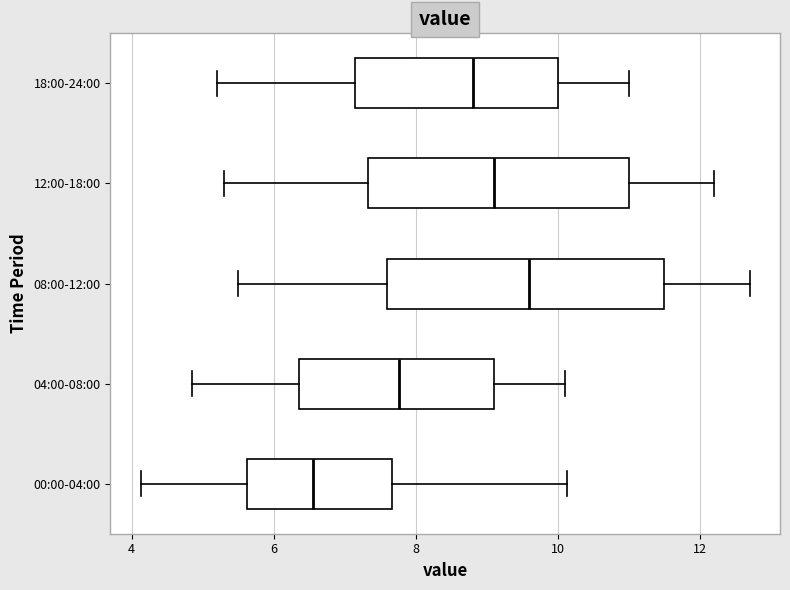

Reading bottom to top, read every box against the x-axis: the position of its median line, the range the box covers, and the ends of its whiskers. The values are not printed on the chart, so give them approximately, as read against the axis.

00:00-04:00: median 6.6, box 5.6 to 7.6, whiskers 4.2 to 10.2
04:00-08:00: median 7.8, box 6.4 to 9.2, whiskers 4.8 to 10.2
08:00-12:00: median 9.6, box 7.6 to 11.6, whiskers 5.6 to 12.8
12:00-18:00: median 9.2, box 7.4 to 11.0, whiskers 5.4 to 12.2
18:00-24:00: median 8.8, box 7.2 to 10.0, whiskers 5.2 to 11.0